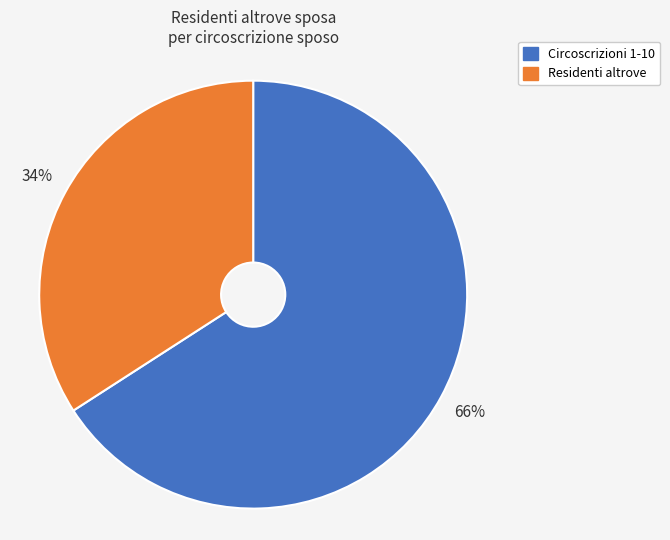

How many slices are in this pie chart?

2